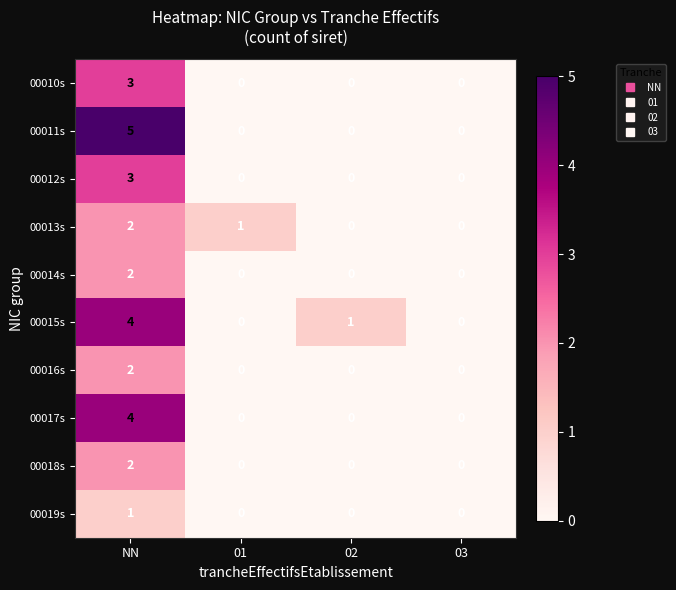

At which category is the sum across all series the highest?

NN